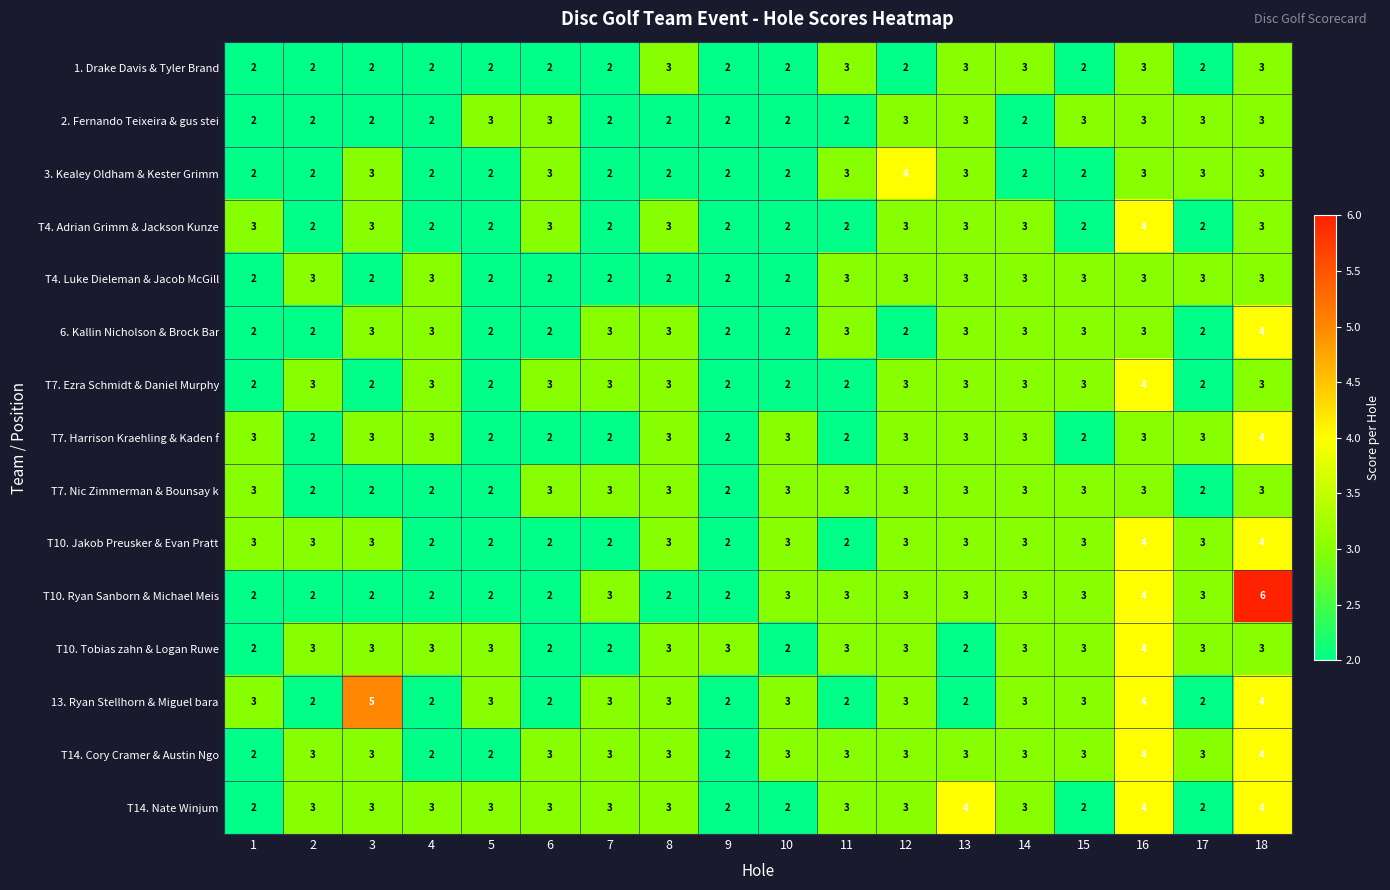

At which category does the chart reach its peak across all series?

18